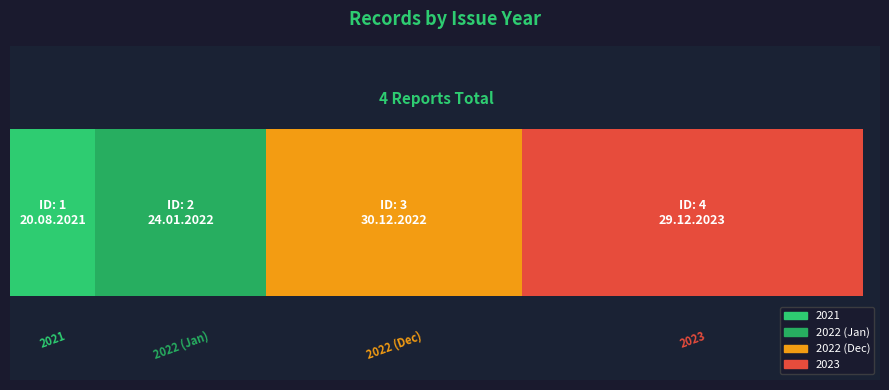

Count the values in the range 2 to 4.

3